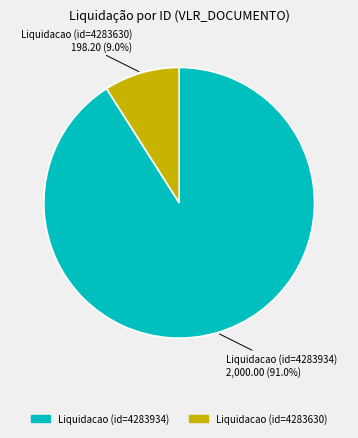

Which slice is the smallest?

Liquidacao (id=4283630)